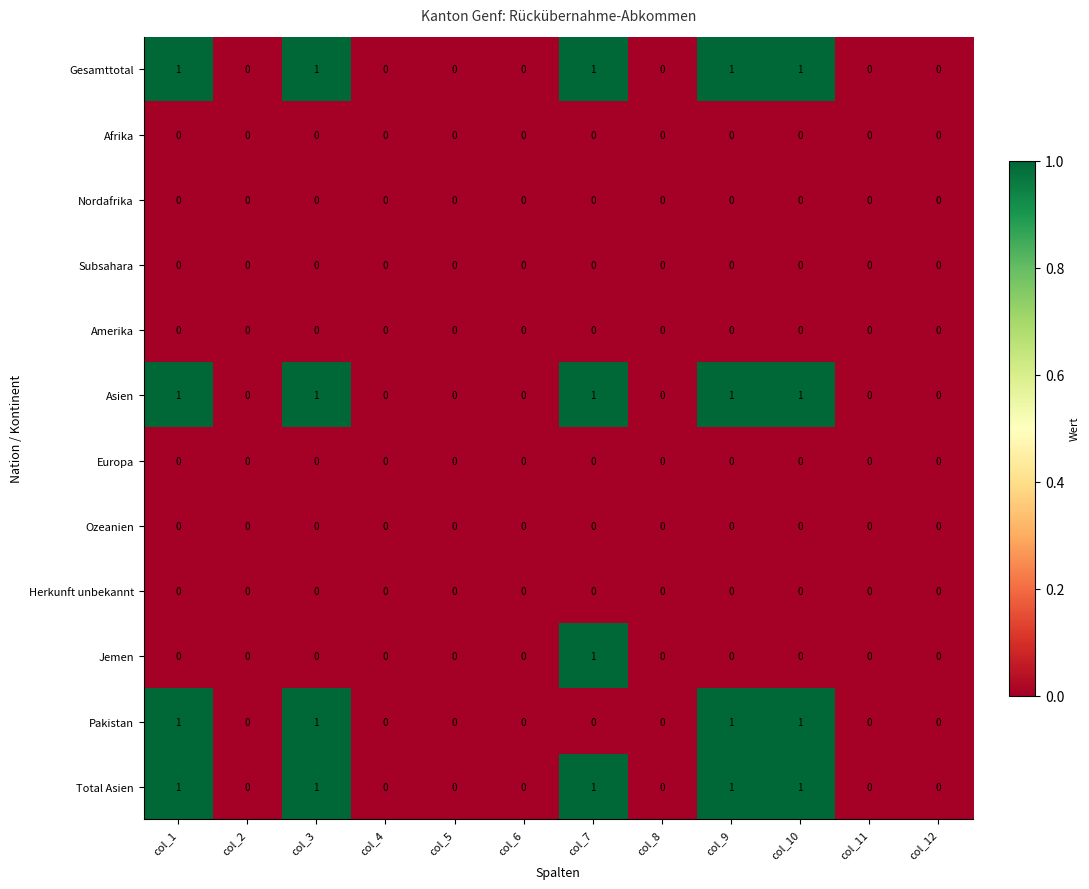

What is the sum of all Gesamttotal values?

5